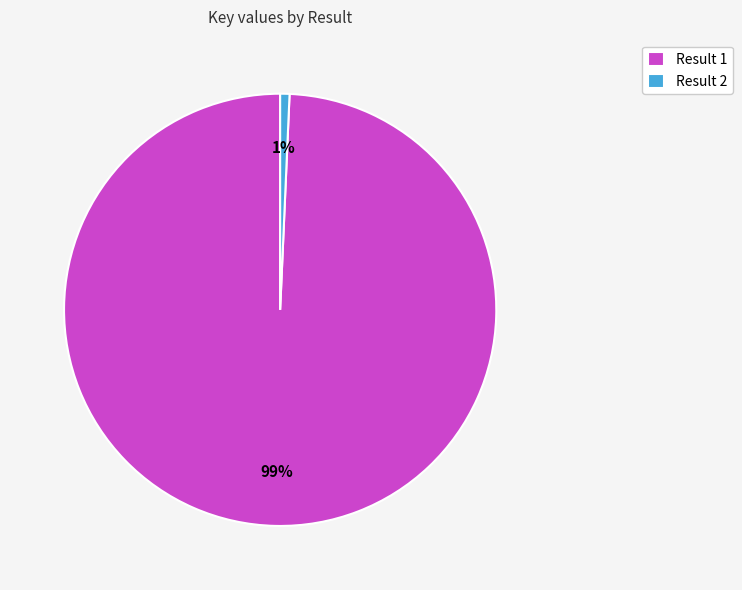

Does any single category account for the majority?

Yes